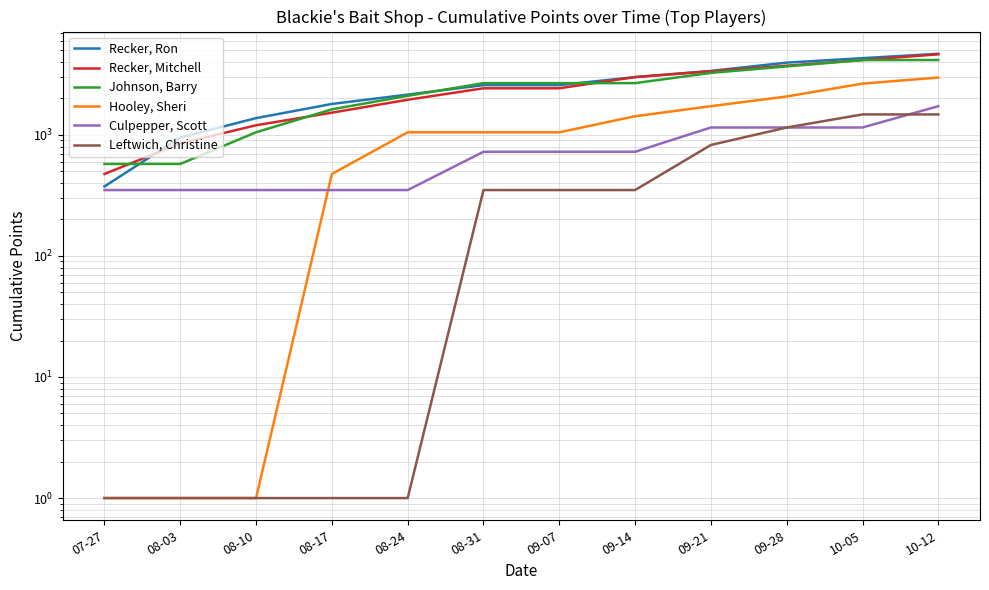

Reading left to right, transcribe all the data shown in this chart.

Recker, Ron: 07-27=375	08-03=950	08-10=1375	08-17=1800	08-24=2150	08-31=2575	09-07=2575	09-14=3000	09-21=3375	09-28=3950	10-05=4300	10-12=4675
Recker, Mitchell: 07-27=475	08-03=850	08-10=1200	08-17=1525	08-24=1950	08-31=2425	09-07=2425	09-14=3000	09-21=3350	09-28=3725	10-05=4150	10-12=4625
Johnson, Barry: 07-27=575	08-03=575	08-10=1050	08-17=1625	08-24=2100	08-31=2675	09-07=2675	09-14=2675	09-21=3250	09-28=3675	10-05=4150	10-12=4150
Hooley, Sheri: 07-27=1	08-03=1	08-10=1	08-17=475	08-24=1050	08-31=1050	09-07=1050	09-14=1425	09-21=1725	09-28=2075	10-05=2650	10-12=2975
Culpepper, Scott: 07-27=350	08-03=350	08-10=350	08-17=350	08-24=350	08-31=725	09-07=725	09-14=725	09-21=1150	09-28=1150	10-05=1150	10-12=1725
Leftwich, Christine: 07-27=1	08-03=1	08-10=1	08-17=1	08-24=1	08-31=350	09-07=350	09-14=350	09-21=825	09-28=1150	10-05=1475	10-12=1475